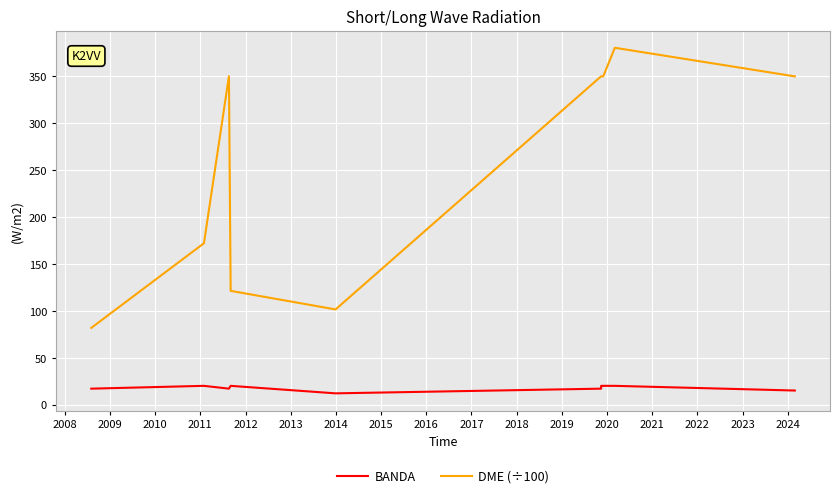

True or false: BANDA has a value of 17.0 at 2012.

True